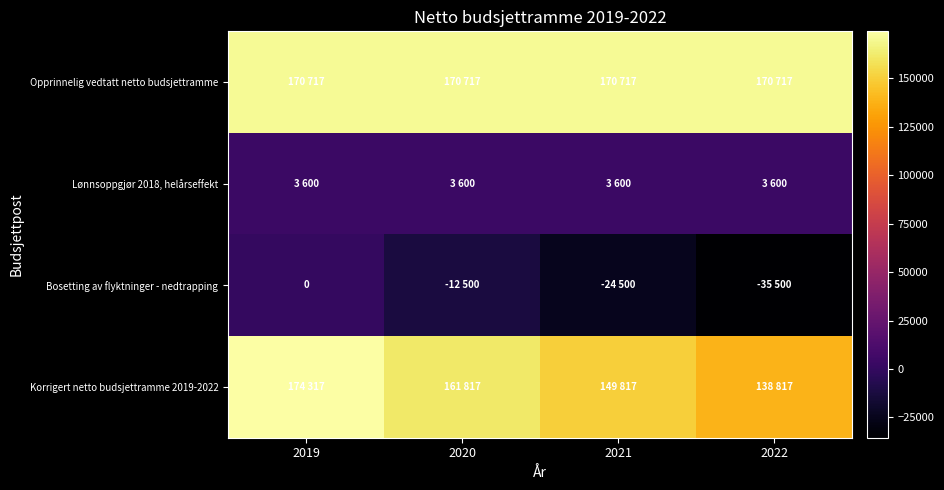

What is the spread (max minus min) of values at 2021?

195217